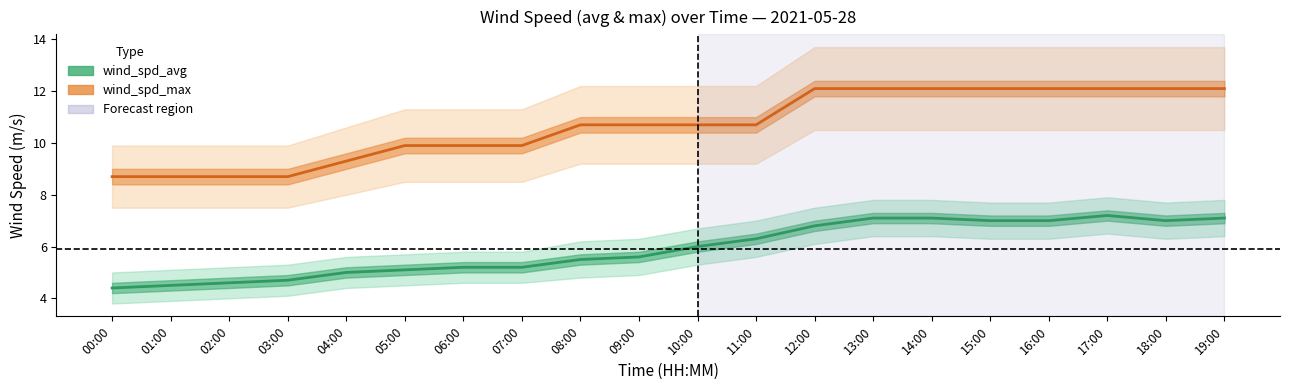

Reading right to left, list all the values displayed in this chart.

wind_spd_avg: 7.1	7.0	7.2	7.0	7.0	7.1	7.1	6.8	6.3	6.0	5.6	5.5	5.2	5.2	5.1	5.0	4.7	4.6	4.5	4.4
wind_spd_max: 12.1	12.1	12.1	12.1	12.1	12.1	12.1	12.1	10.7	10.7	10.7	10.7	9.9	9.9	9.9	9.3	8.7	8.7	8.7	8.7